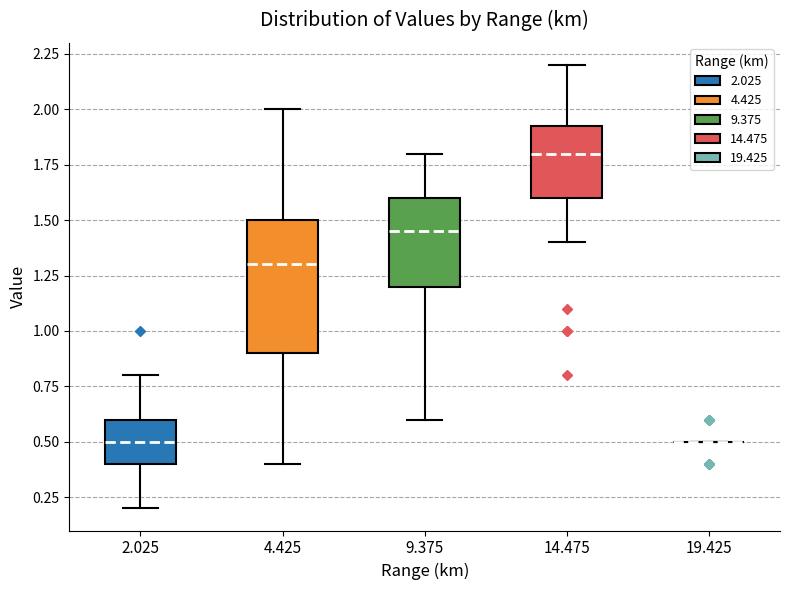

Reading left to right, read every box against the y-axis: the position of its median line, the range the box covers, and the ends of its whiskers. The values are not printed on the chart, so give them approximately, as read against the axis.

2.025: median 0.50, box 0.40 to 0.60, whiskers 0.20 to 0.80
4.425: median 1.30, box 0.90 to 1.50, whiskers 0.40 to 2.00
9.375: median 1.45, box 1.20 to 1.60, whiskers 0.60 to 1.80
14.475: median 1.80, box 1.60 to 1.95, whiskers 1.40 to 2.20
19.425: box collapsed to a line at 0.50, whiskers 0.50 to 0.50